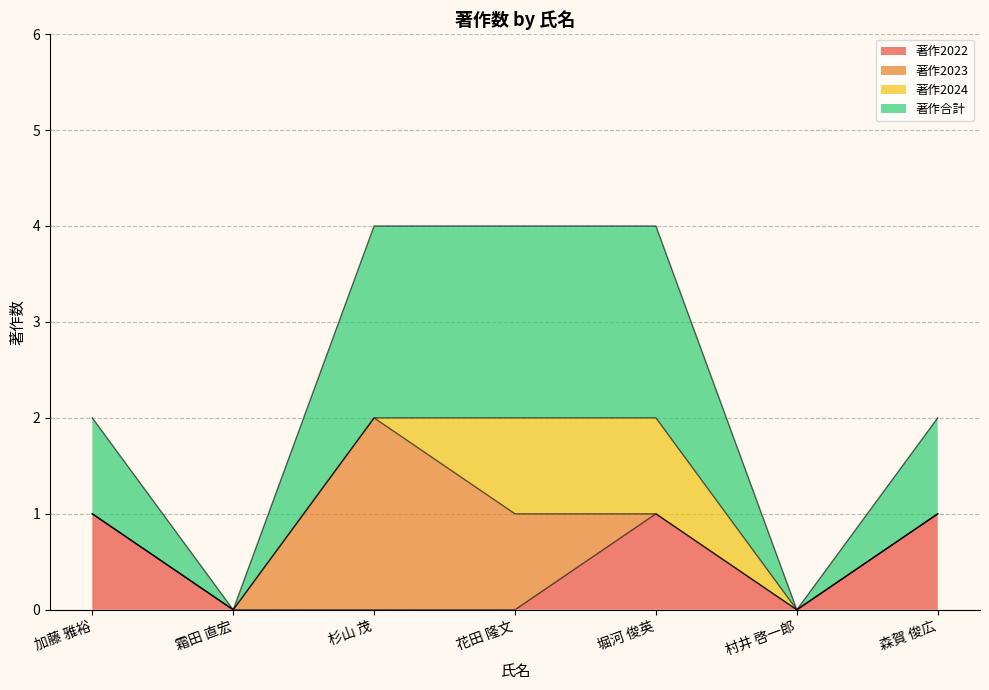

Which series has the largest range (max minus min)?

著作合計